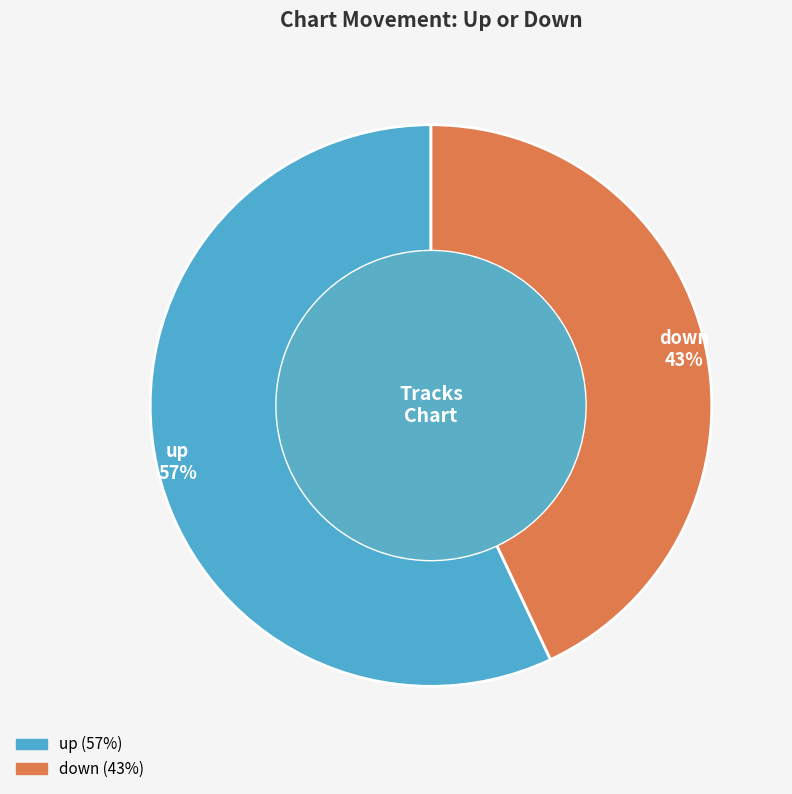

Is it true that down is 43% of the pie?

True